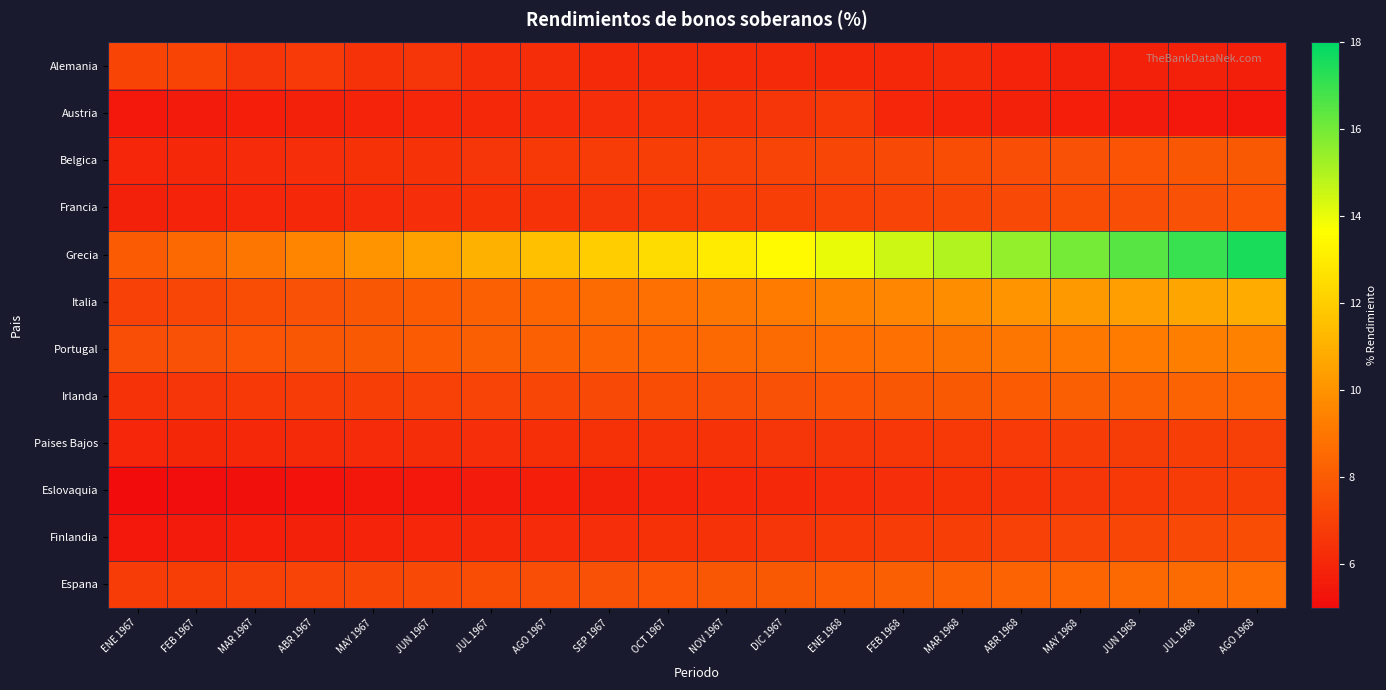

What is the spread (max minus min) of values at NOV 1967?

7.0